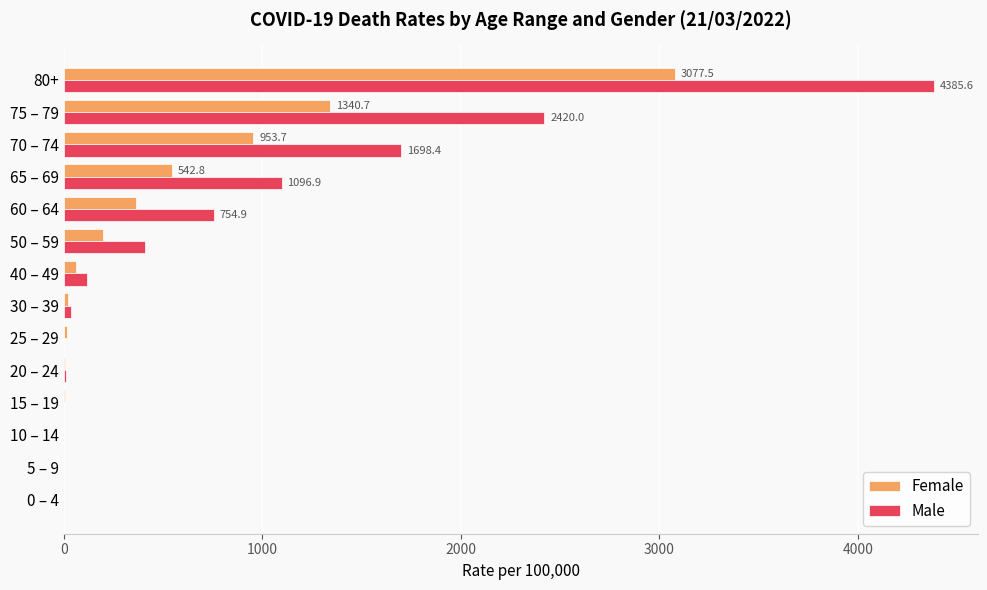

Which series has the largest total across all categories?

Male